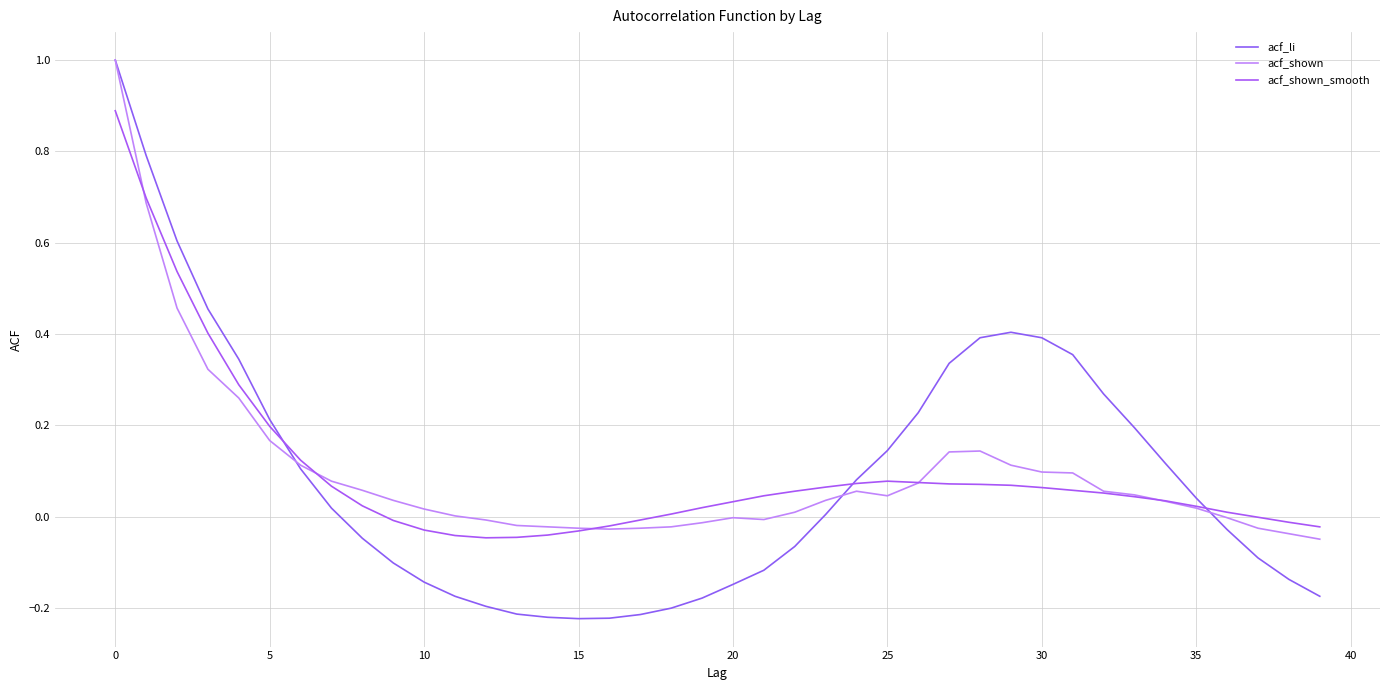

How many lines are shown in the chart?

3